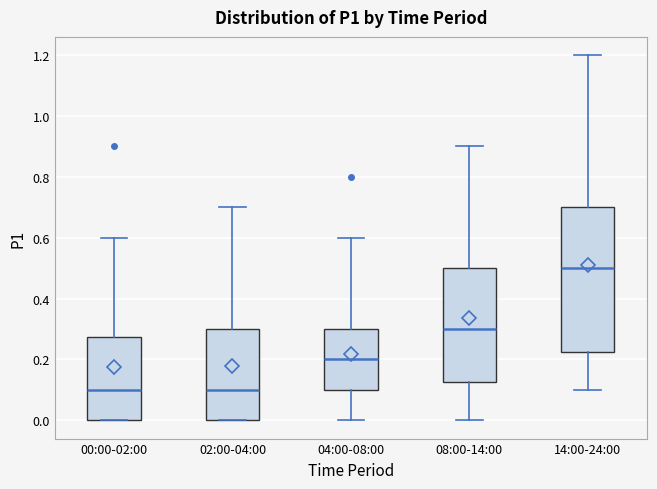

Reading left to right, read every box against the y-axis: the position of its median line, the range the box covers, and the ends of its whiskers. The values are not printed on the chart, so give them approximately, as read against the axis.

00:00-02:00: median 0.10, box 0.00 to 0.28, whiskers 0.00 to 0.60
02:00-04:00: median 0.10, box 0.00 to 0.30, whiskers 0.00 to 0.70
04:00-08:00: median 0.20, box 0.10 to 0.30, whiskers 0.00 to 0.60
08:00-14:00: median 0.30, box 0.12 to 0.50, whiskers 0.00 to 0.90
14:00-24:00: median 0.50, box 0.22 to 0.70, whiskers 0.10 to 1.20